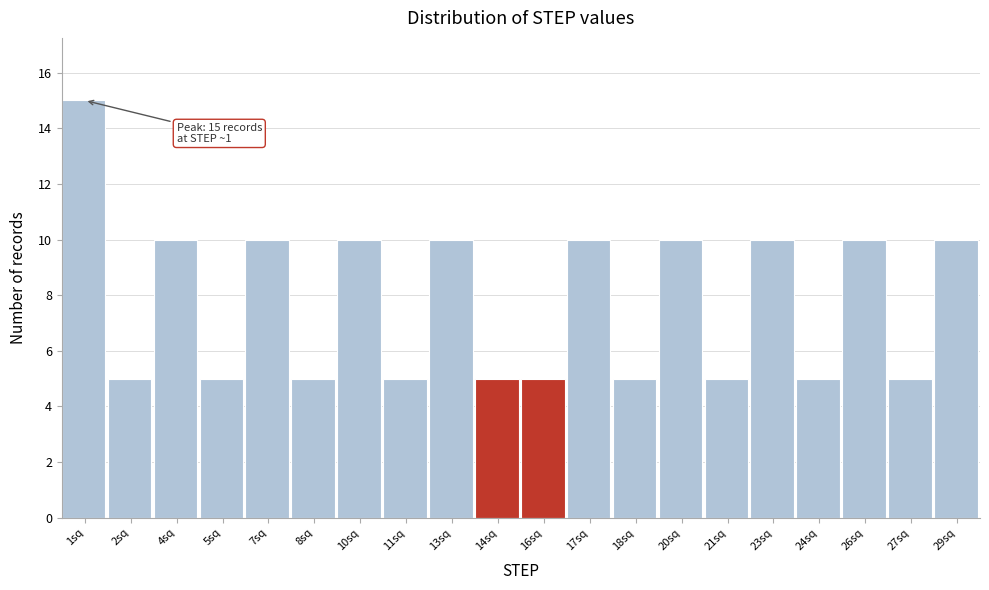

Reading left to right, list all the values displayed in this chart.

15	5	10	5	10	5	10	5	10	5	5	10	5	10	5	10	5	10	5	10